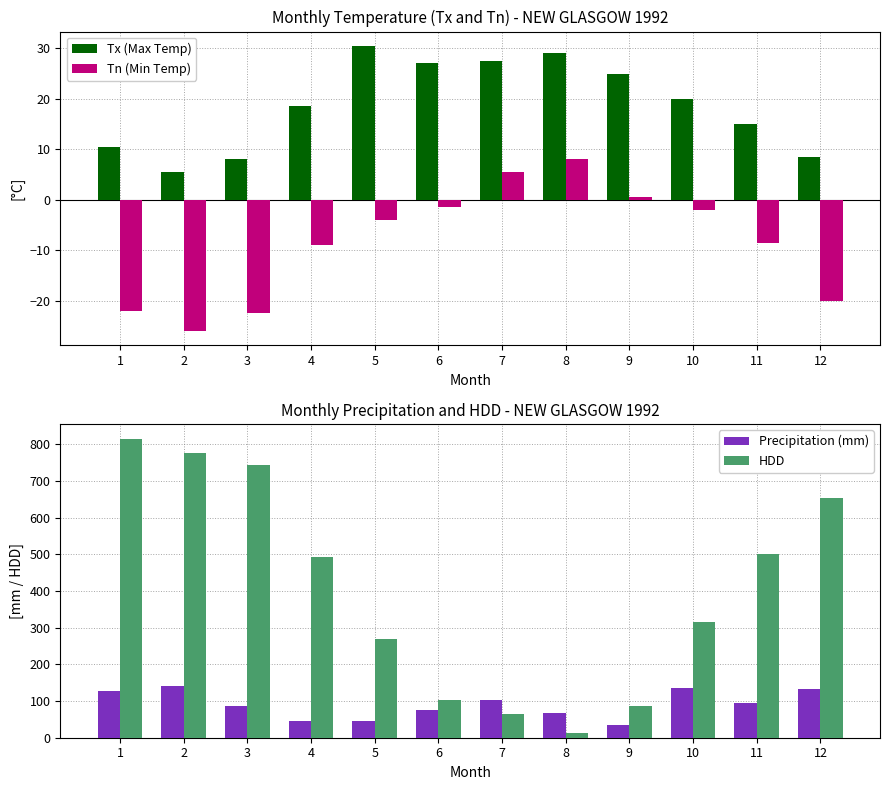

At 10, list the series in order from largest to smallest.

HDD, Precipitation (mm), Tx (Max Temp), Tn (Min Temp)